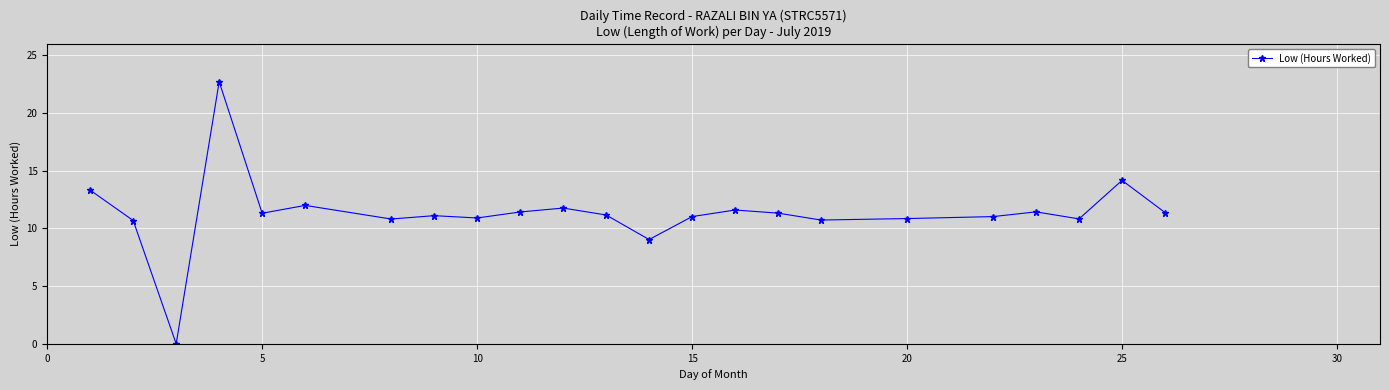

What is the greatest value displayed?

22.7